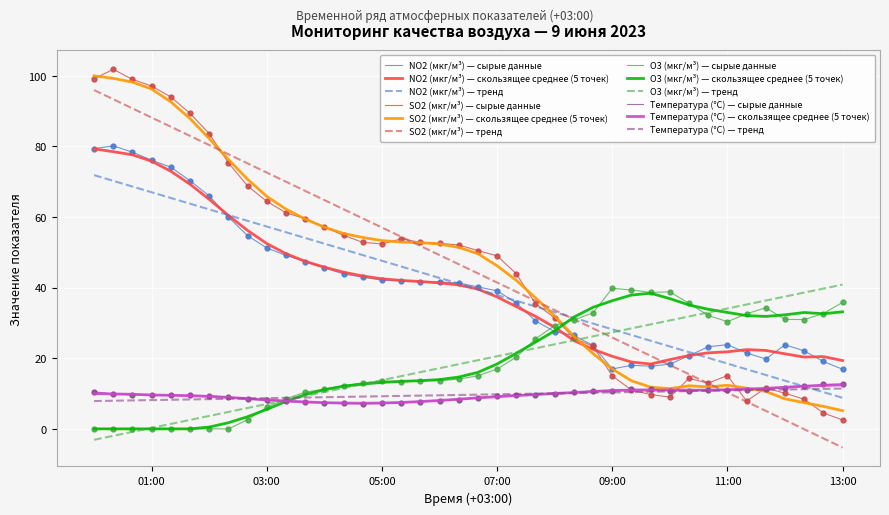

What is the minimum value shown in the chart?

-5.3